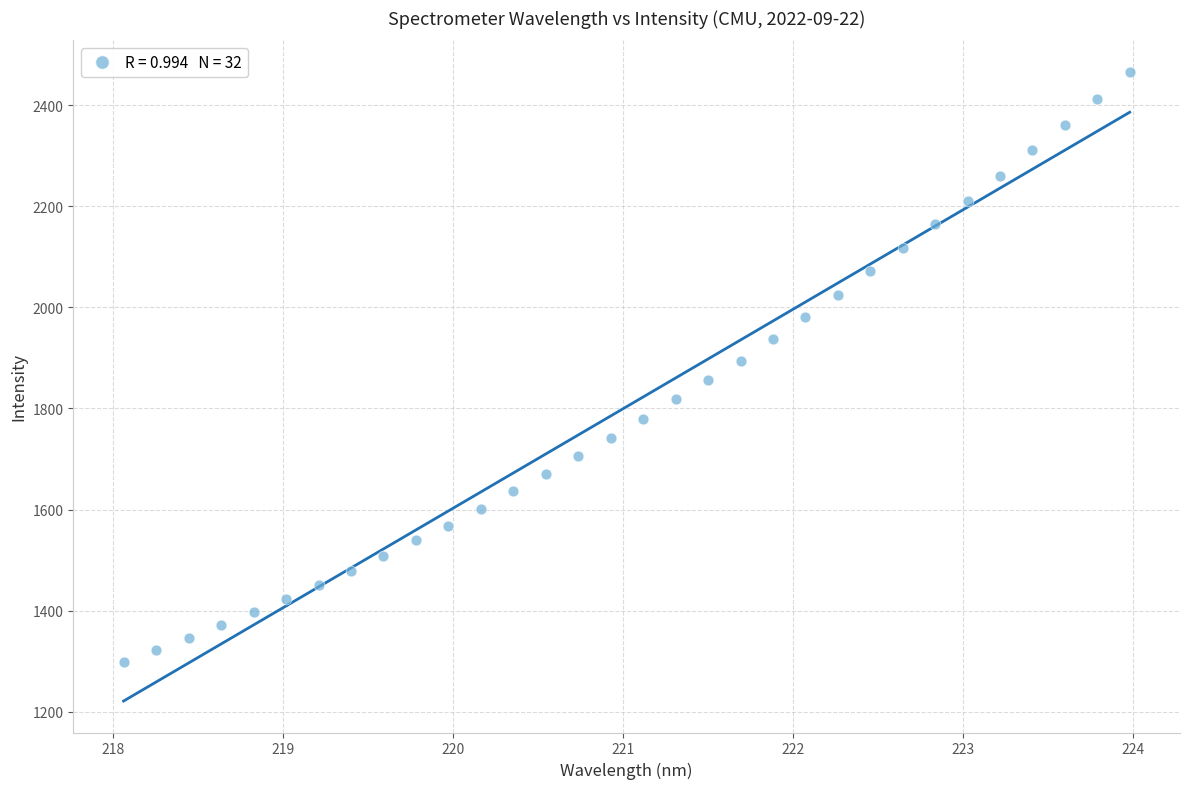

What is the range of X values (max minus min)?

5.9